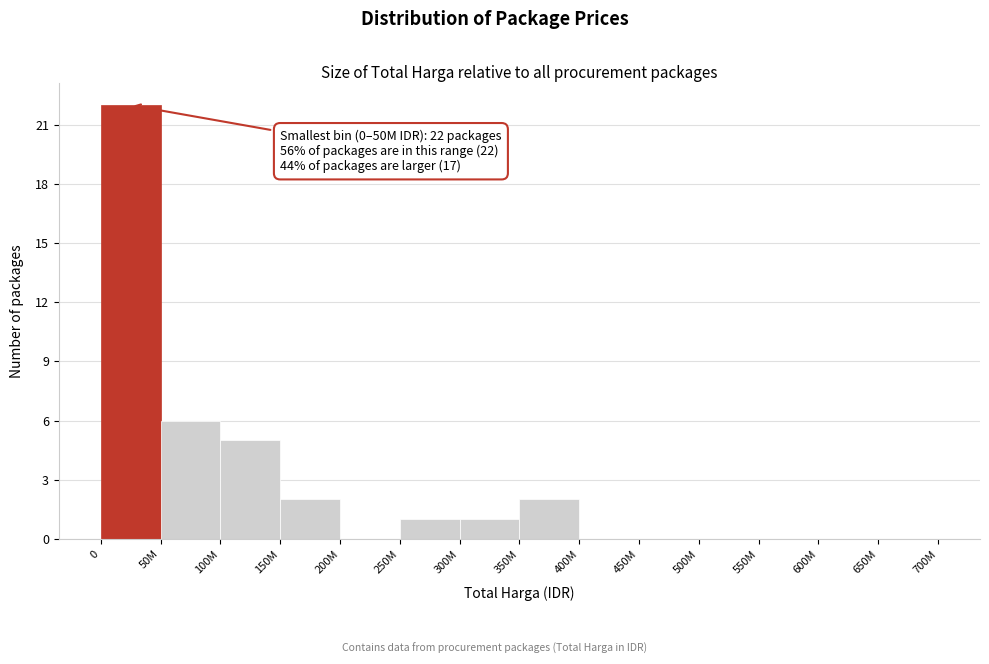

Reading right to left, list all the values displayed in this chart.

650M=0	600M=0	550M=0	500M=0	450M=0	400M=0	350M=2	300M=1	250M=1	200M=0	150M=2	100M=5	50M=6	0=22